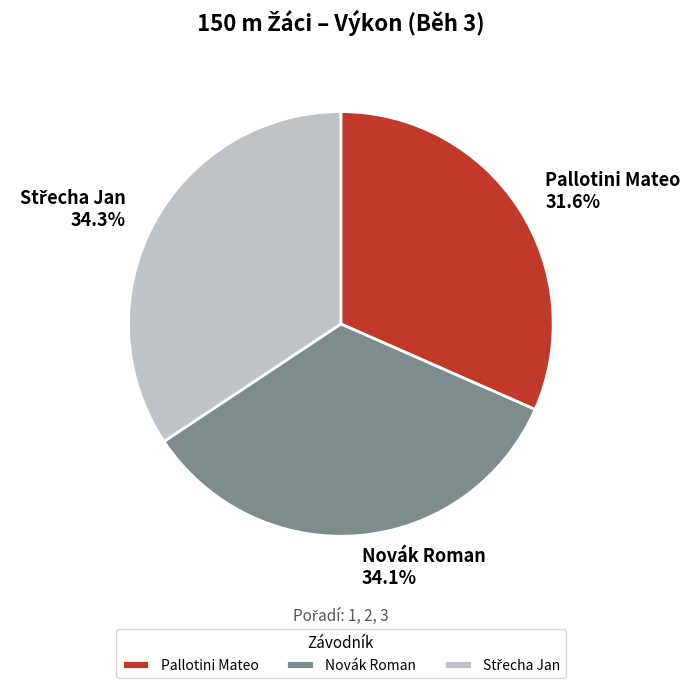

Combined, what portion of the pie is Novák Roman and Pallotini Mateo?

65.7%